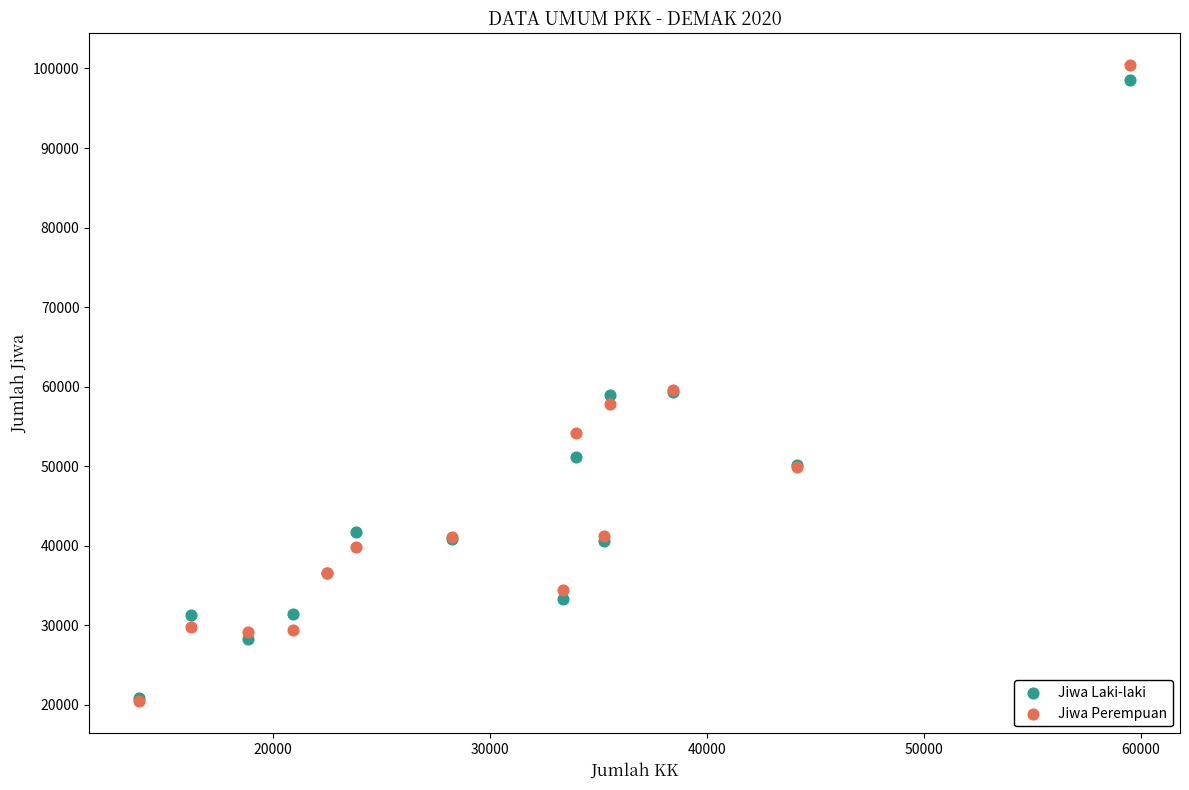

Which series contains the highest Y value?

Jiwa Perempuan